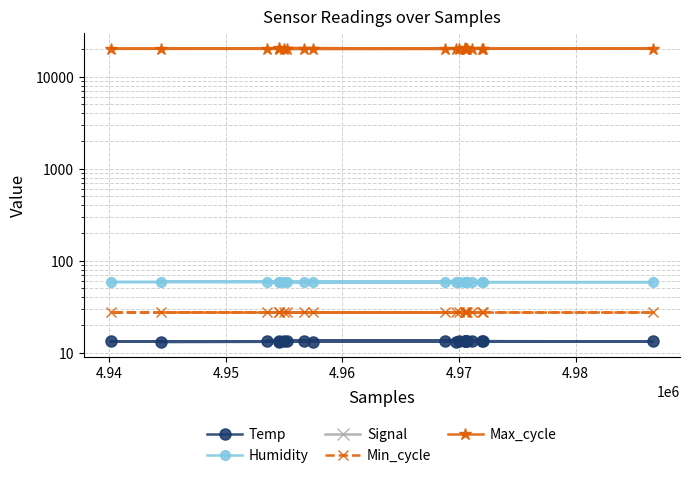

How many lines are shown in the chart?

5